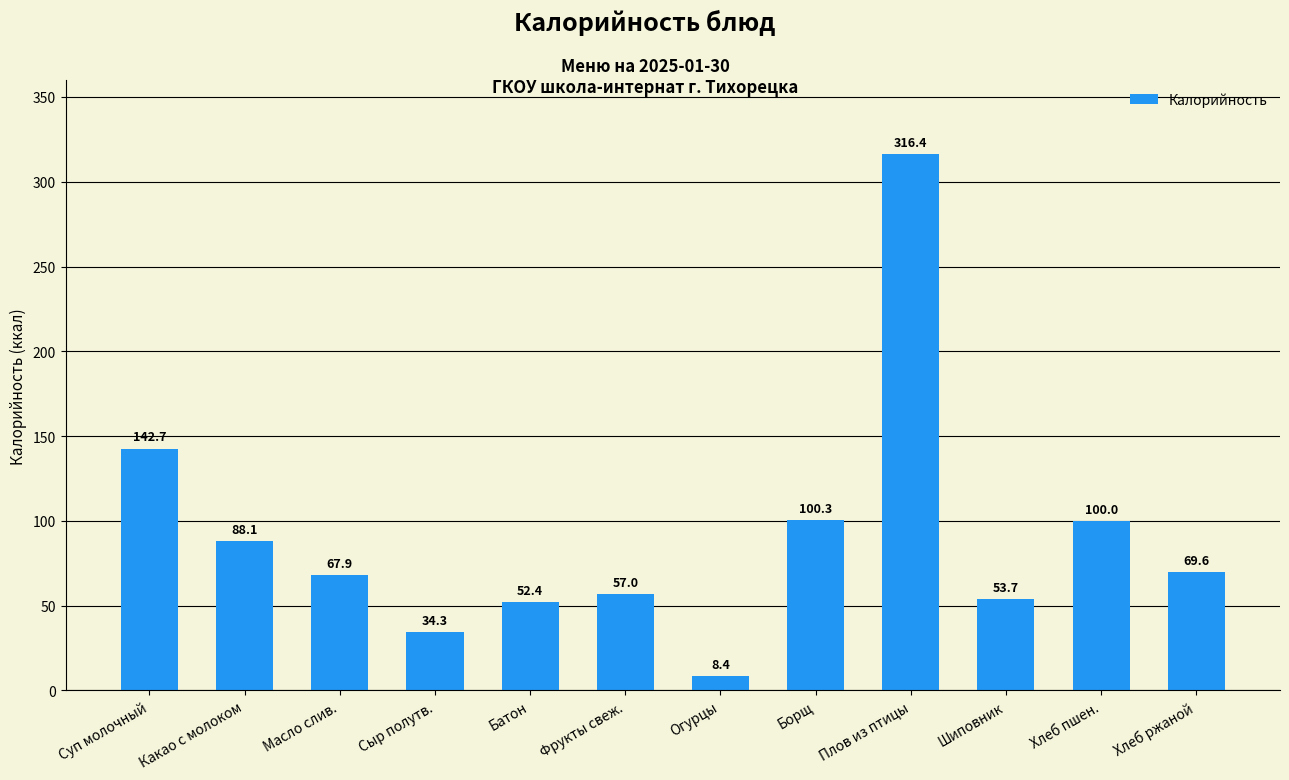

What is the difference between the maximum and second lowest values?

282.1